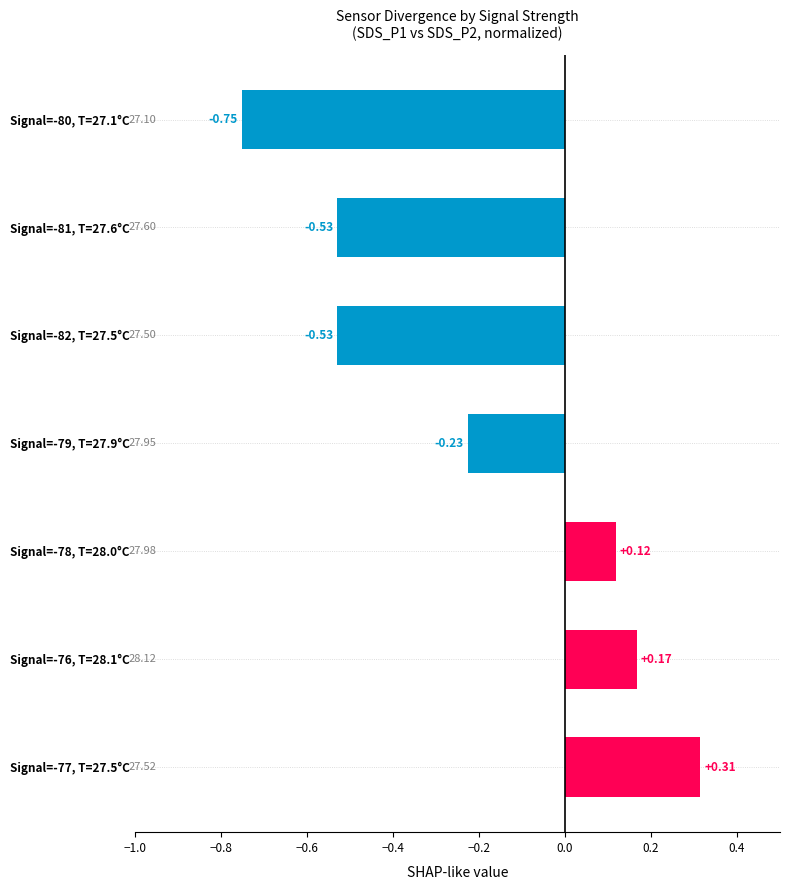

What is the change in value from Signal=-79, T=27.9°C to Signal=-82, T=27.5°C?

-0.3